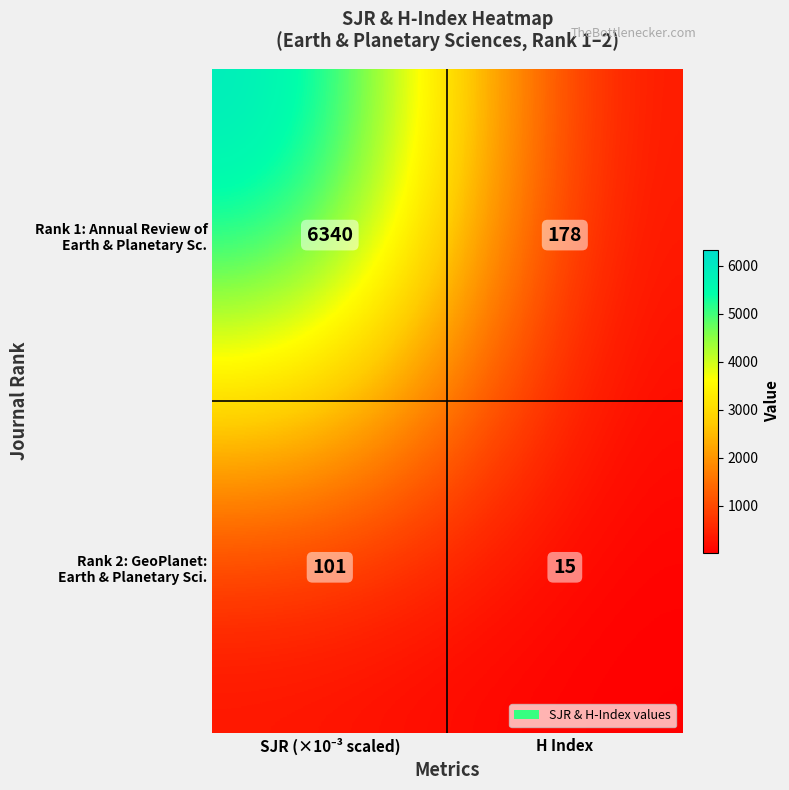

What is the minimum value shown in the chart?

15